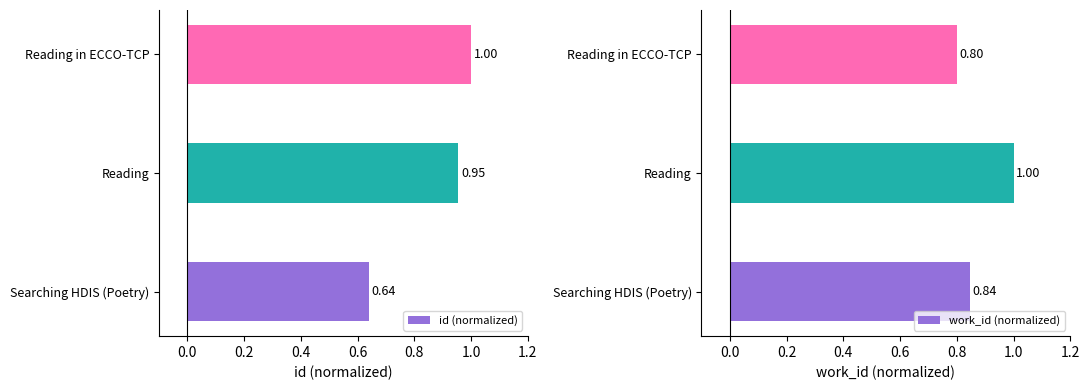

Where is id (normalized) nearest to the value 0?

Searching HDIS (Poetry)